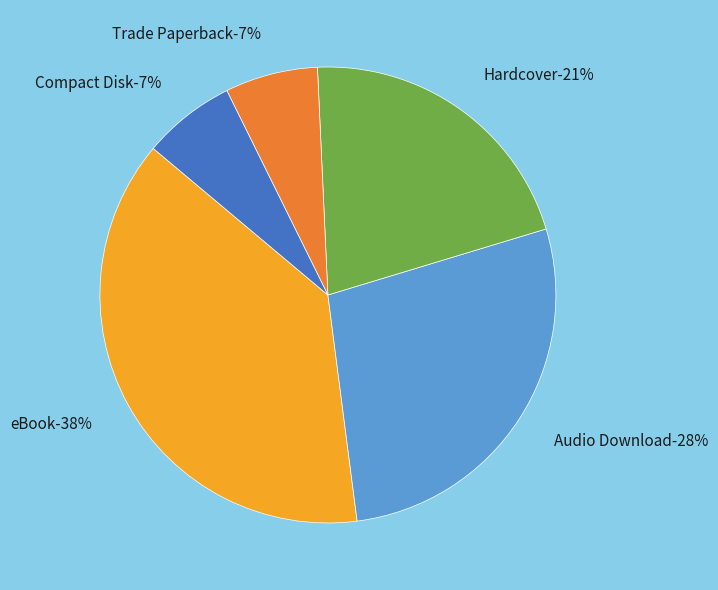

What percentage is the Hardcover slice, to the nearest percent?

21%